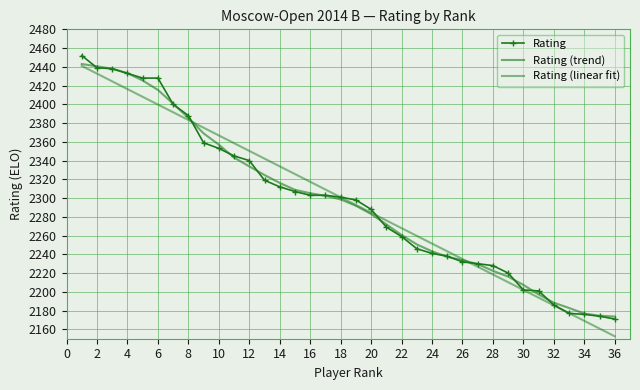

Reading left to right, extract all data points from this chart.

Rating: 2452.0	2439.0	2438.0	2433.0	2428.0	2428.0	2400.0	2388.0	2359.0	2353.0	2345.0	2340.0	2319.0	2312.0	2307.0	2303.0	2303.0	2301.0	2298.0	2288.0	2269.0	2259.0	2246.0	2241.0	2238.0	2232.0	2230.0	2228.0	2220.0	2202.0	2201.0	2186.0	2177.0	2176.0	2174.0	2171.0
Rating (trend): 2443.0	2440.5	2438.0	2433.2	2425.4	2415.4	2400.6	2385.6	2369.0	2357.0	2343.2	2333.8	2324.6	2316.2	2308.8	2305.2	2302.4	2298.6	2291.8	2283.0	2272.0	2260.6	2250.6	2243.2	2237.4	2233.8	2229.6	2222.4	2216.2	2207.4	2197.2	2188.4	2182.8	2176.8	2174.5	2173.7
Rating (linear fit): 2441.0	2432.7	2424.5	2416.3	2408.0	2399.8	2391.5	2383.3	2375.1	2366.8	2358.6	2350.3	2342.1	2333.9	2325.6	2317.4	2309.1	2300.9	2292.7	2284.4	2276.2	2267.9	2259.7	2251.5	2243.2	2235.0	2226.7	2218.5	2210.3	2202.0	2193.8	2185.5	2177.3	2169.1	2160.8	2152.6